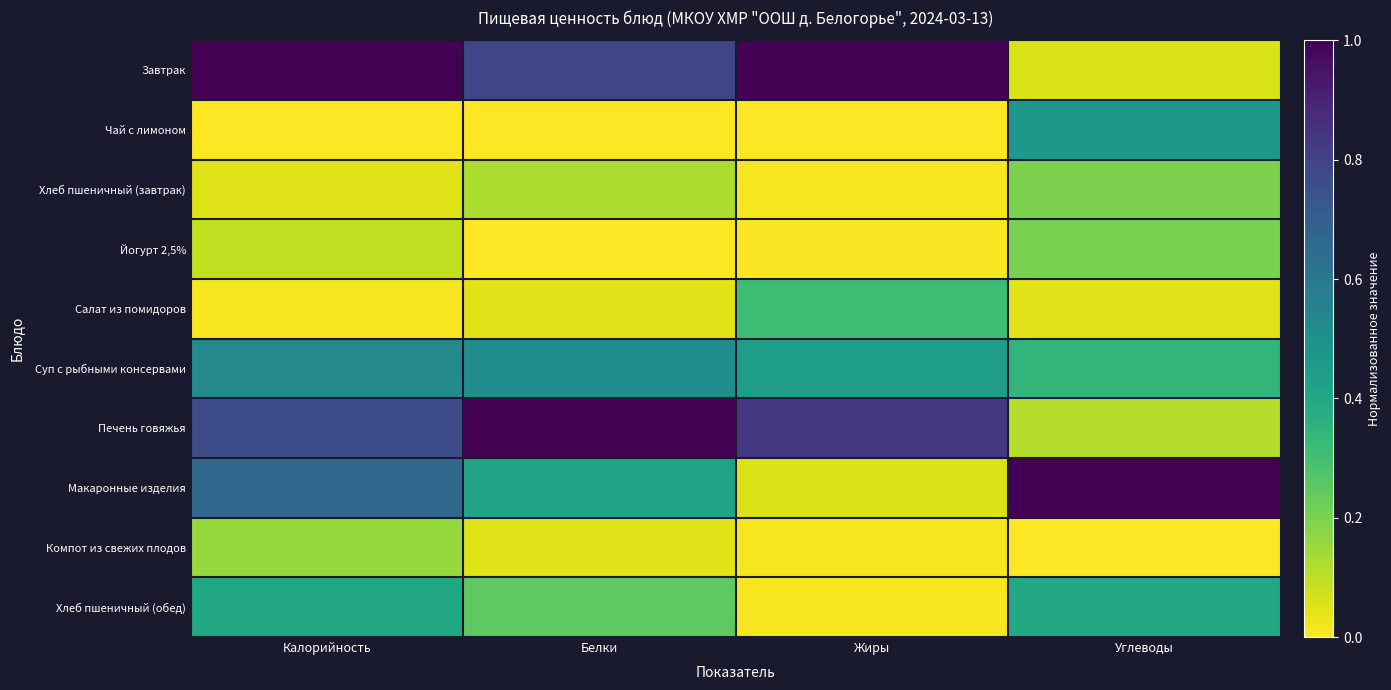

Which series has the largest total across all categories?

Завтрак